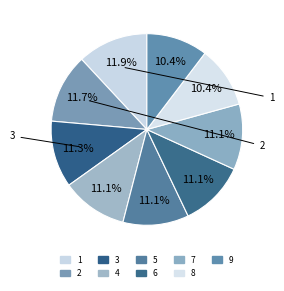

How many segments does this pie chart have?

9